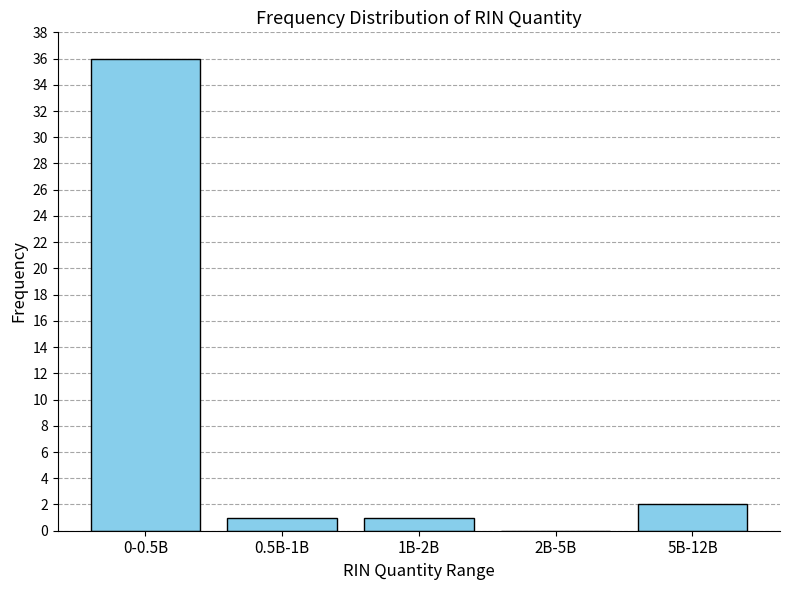

Reading left to right, list all the values displayed in this chart.

0-0.5B=36	0.5B-1B=1	1B-2B=1	2B-5B=0	5B-12B=2